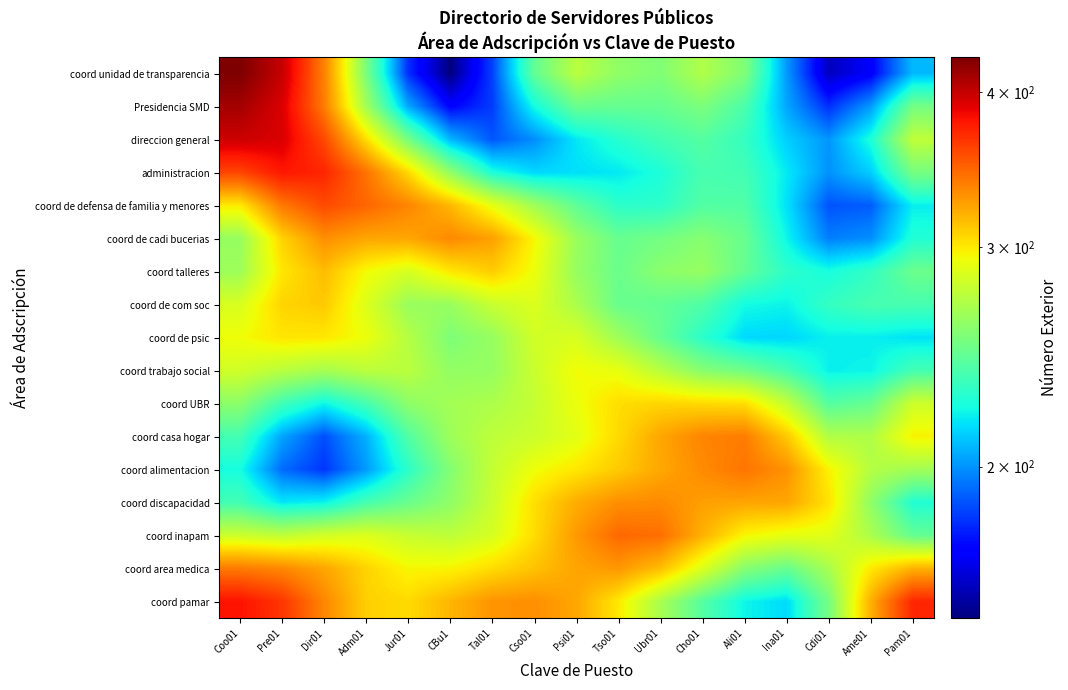

How many distinct data groups are displayed?

17